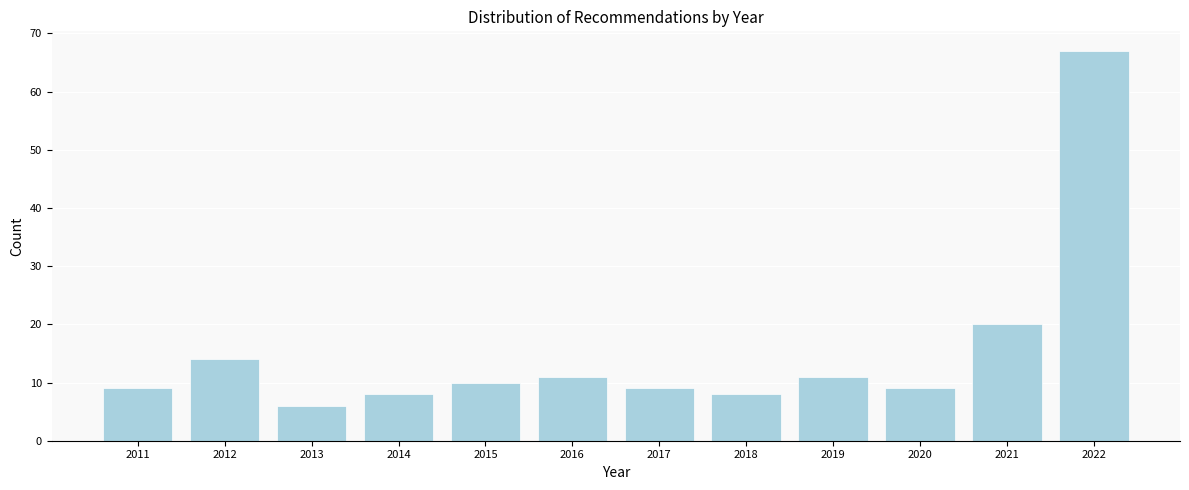

Reading right to left, transcribe all the data shown in this chart.

67	20	9	11	8	9	11	10	8	6	14	9